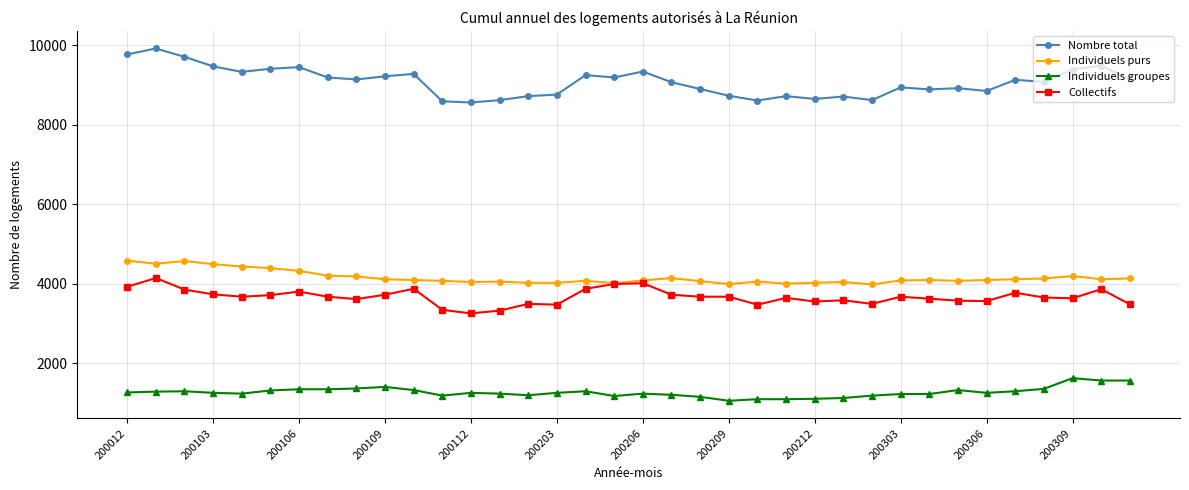

What is the value of the Individuels groupes point at the 16th from the left?

1250